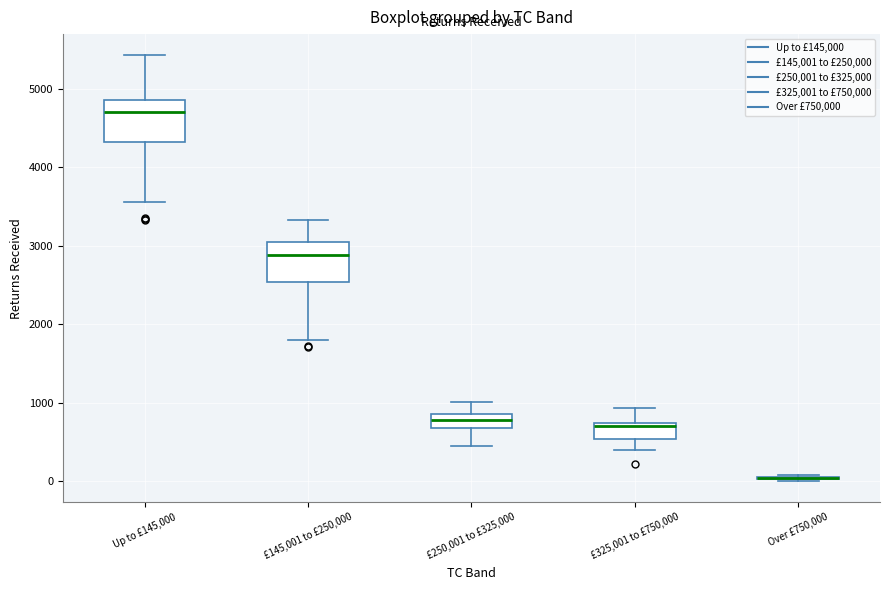

Reading left to right, read every box against the y-axis: the position of its median line, the range the box covers, and the ends of its whiskers. The values are not printed on the chart, so give them approximately, as read against the axis.

Up to £145,000: median 4700, box 4300 to 4900, whiskers 3600 to 5400
£145,001 to £250,000: median 2900, box 2500 to 3000, whiskers 1800 to 3300
£250,001 to £325,000: median 800, box 700 to 900, whiskers 400 to 1000
£325,001 to £750,000: median 700 (just below the box's upper edge), box 500 to 700, whiskers 400 to 900
Over £750,000: box collapsed to a line at 0, whiskers 0 to 100